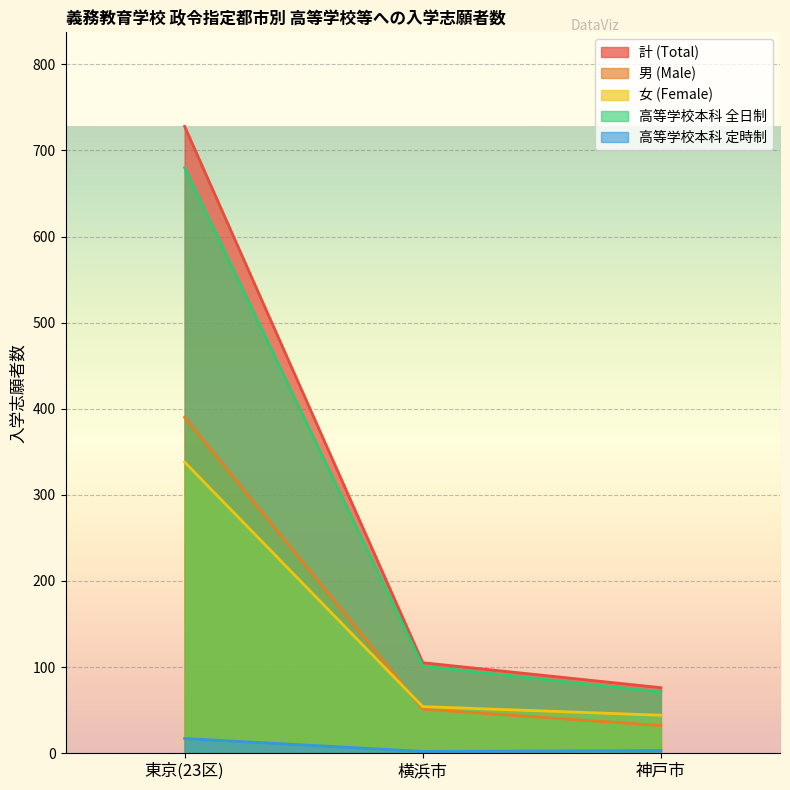

List the labels in order of 計 (Total) value, largest first.

東京(23区), 横浜市, 神戸市